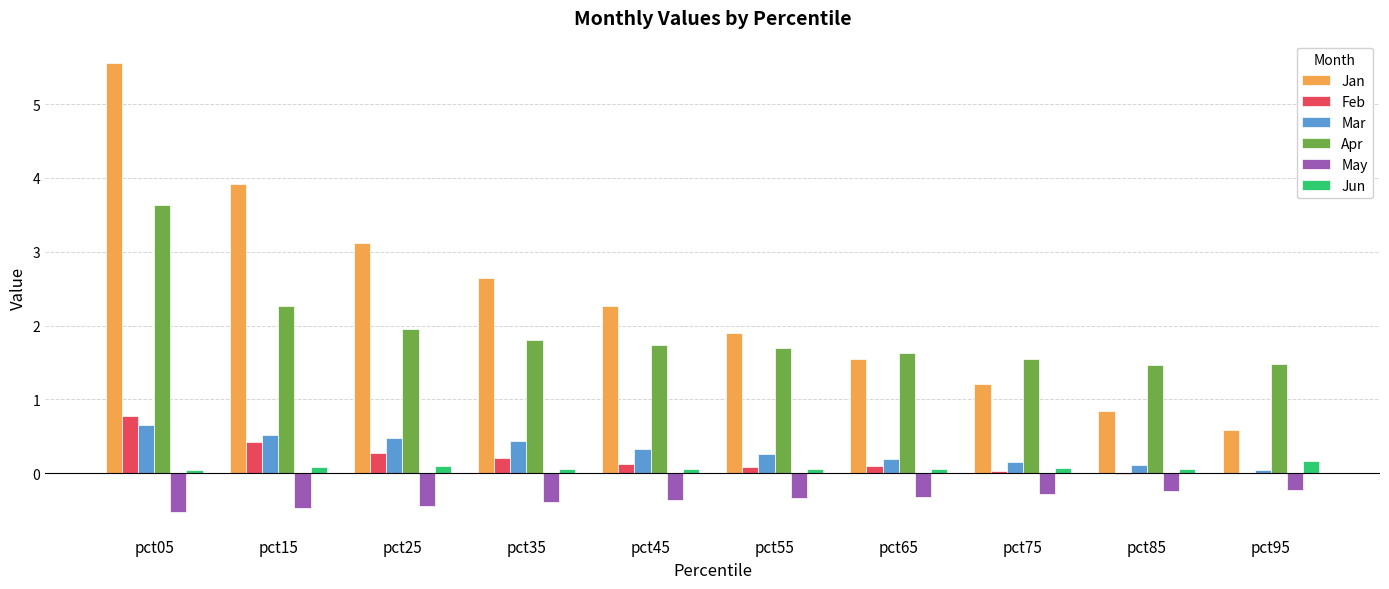

Which category has the highest value across all series?

pct05